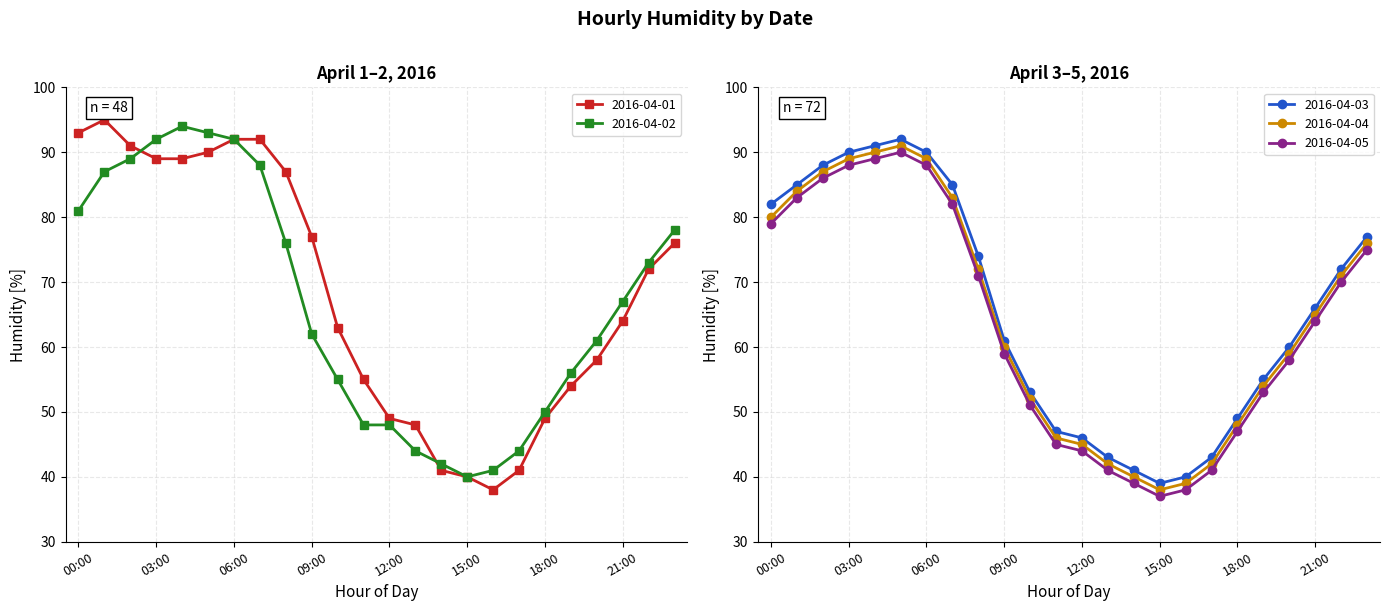

Reading right to left, what are all the values shown in this chart?

2016-04-01: 76	72	64	58	54	49	41	38	40	41	48	49	55	63	77	87	92	92	90	89	89	91	95	93
2016-04-02: 78	73	67	61	56	50	44	41	40	42	44	48	48	55	62	76	88	92	93	94	92	89	87	81
2016-04-03: 77	72	66	60	55	49	43	40	39	41	43	46	47	53	61	74	85	90	92	91	90	88	85	82
2016-04-04: 76	71	65	59	54	48	42	39	38	40	42	45	46	52	60	72	83	89	91	90	89	87	84	80
2016-04-05: 75	70	64	58	53	47	41	38	37	39	41	44	45	51	59	71	82	88	90	89	88	86	83	79